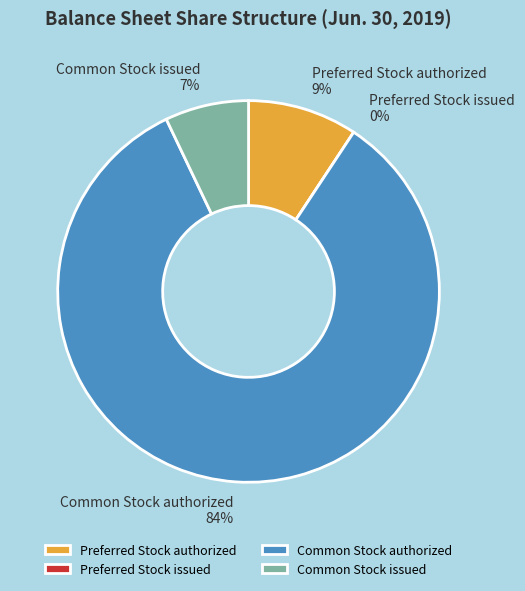

Between Common Stock issued and Preferred Stock issued, which is larger?

Common Stock issued